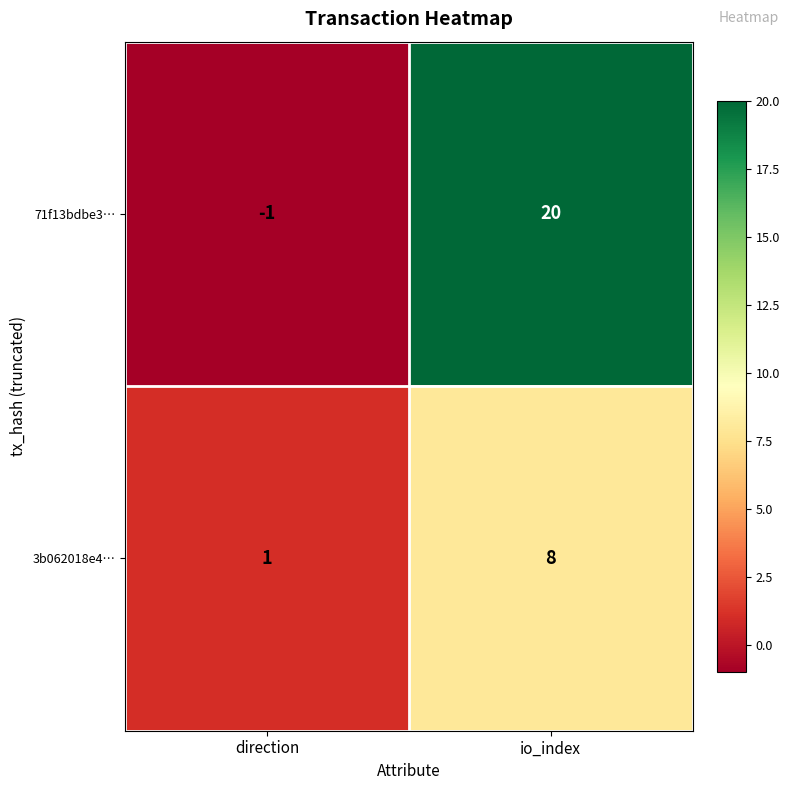

Where is 3b062018e4… nearest to the value 4?

direction